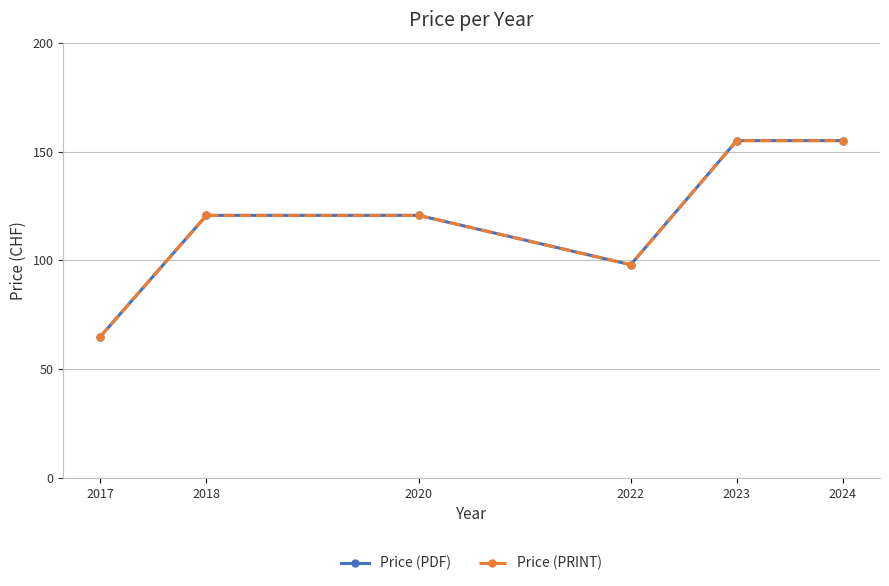

Does the chart have visible grid lines?

Yes